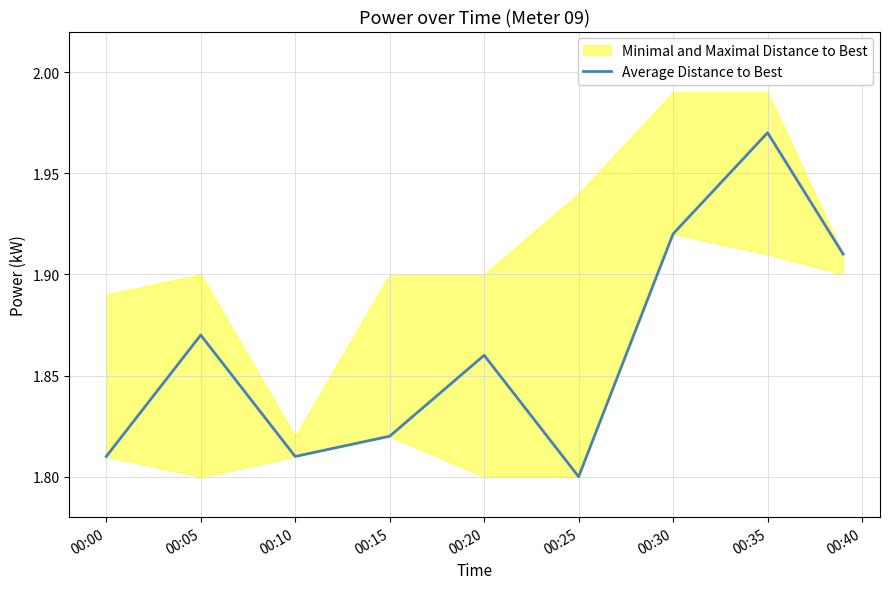

Reading right to left, extract all data points from this chart.

1.9	2.0	1.9	1.8	1.9	1.8	1.8	1.9	1.8